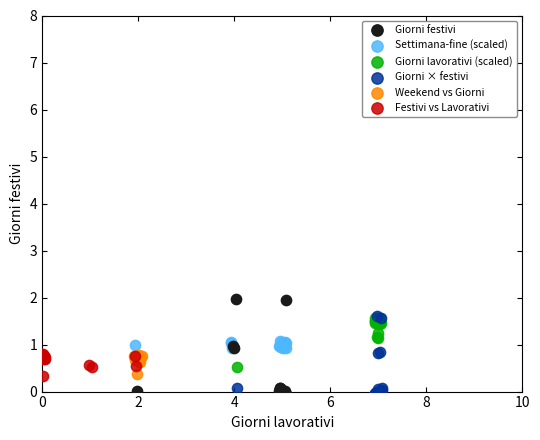

Which series has the widest spread of Y values?

Giorni festivi